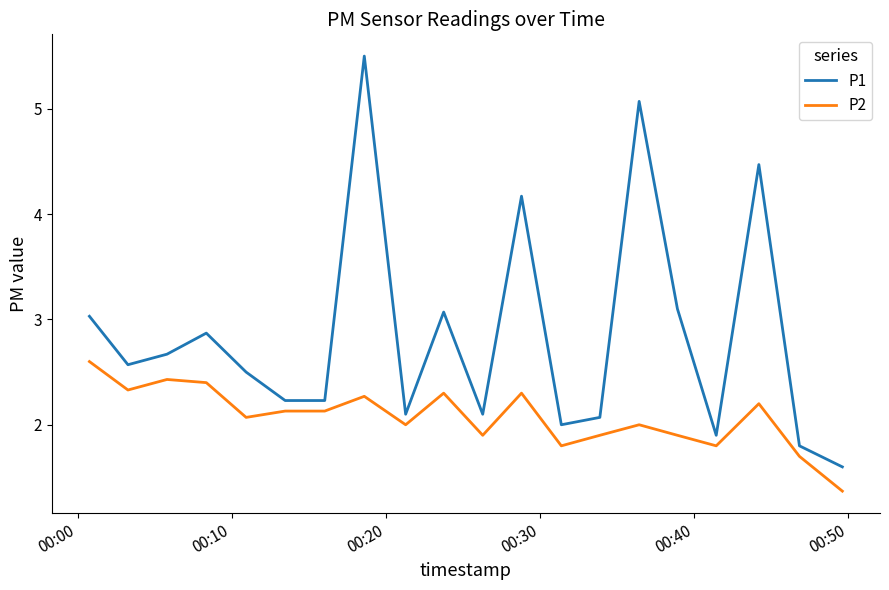

Reading right to left, transcribe all the data shown in this chart.

P1: 1.6	1.8	4.5	1.9	3.1	5.1	2.1	2.0	4.2	2.1	3.1	2.1	5.5	2.2	2.2	2.5	2.9	2.7	2.6	3.0
P2: 1.4	1.7	2.2	1.8	1.9	2.0	1.9	1.8	2.3	1.9	2.3	2.0	2.3	2.1	2.1	2.1	2.4	2.4	2.3	2.6